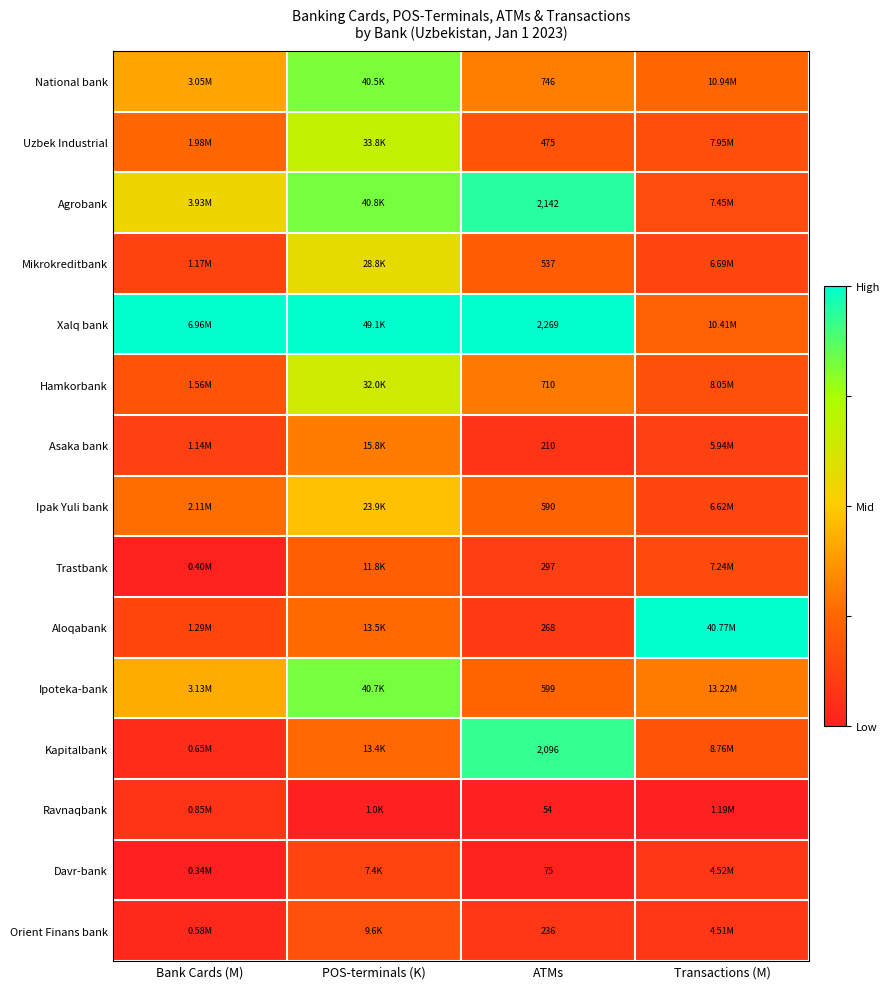

At ATMs, list the series in order from largest to smallest.

Xalq bank, Agrobank, Kapitalbank, National bank, Hamkorbank, Ipoteka-bank, Ipak Yuli bank, Mikrokreditbank, Uzbek Industrial, Trastbank, Aloqabank, Orient Finans bank, Asaka bank, Davr-bank, Ravnaqbank